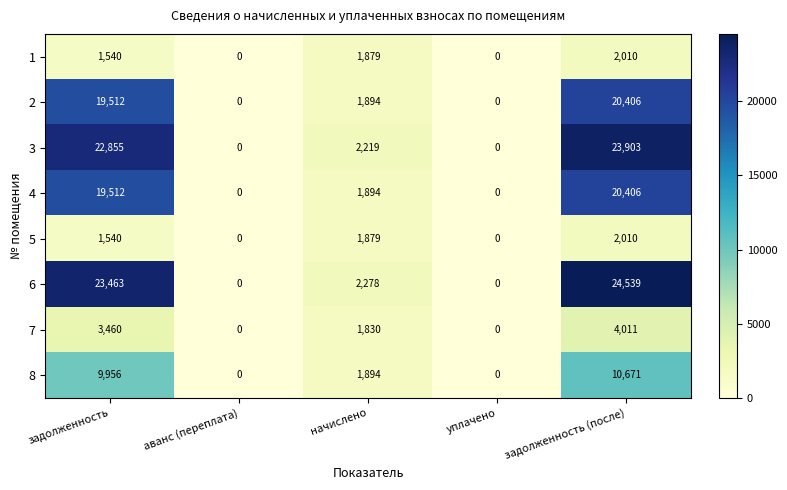

At which category is the sum across all series the highest?

задолженность (после)